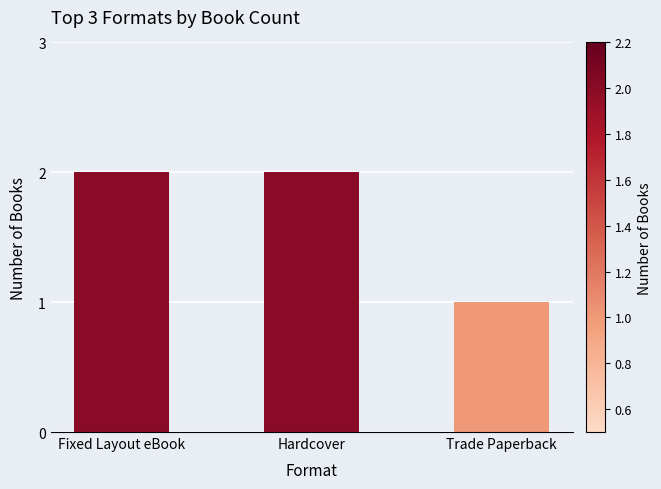

What position from the left is Fixed Layout eBook?

1